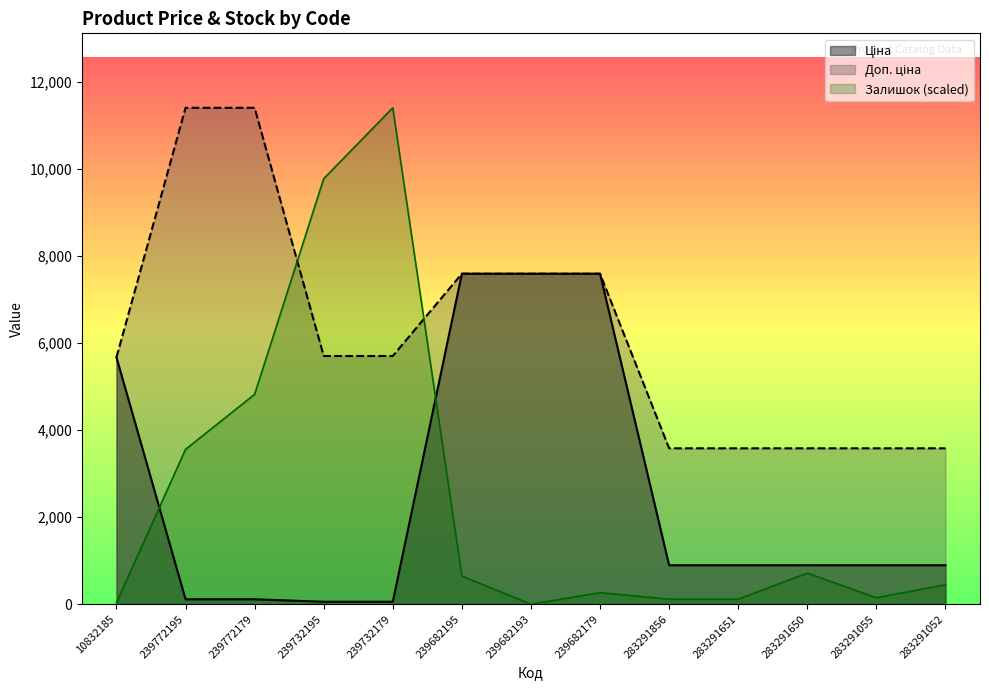

What is the difference between the highest and lowest values at 283291651?

3467.2